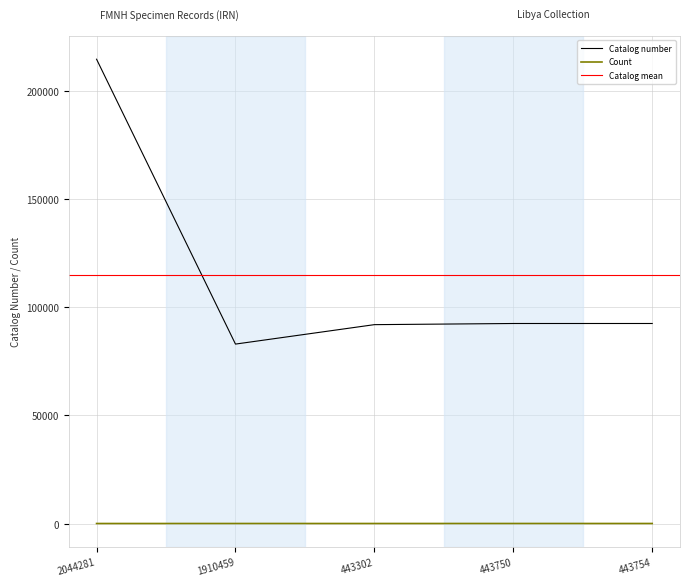

In Catalog number, how many points are lower than both neighbors (excluding endpoints)?

1